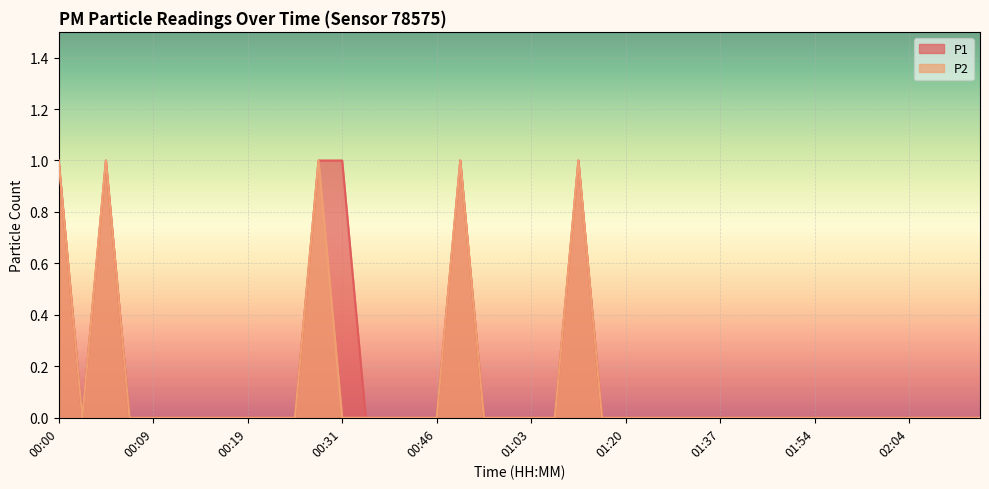

What are all the series names shown in the legend?

P1, P2